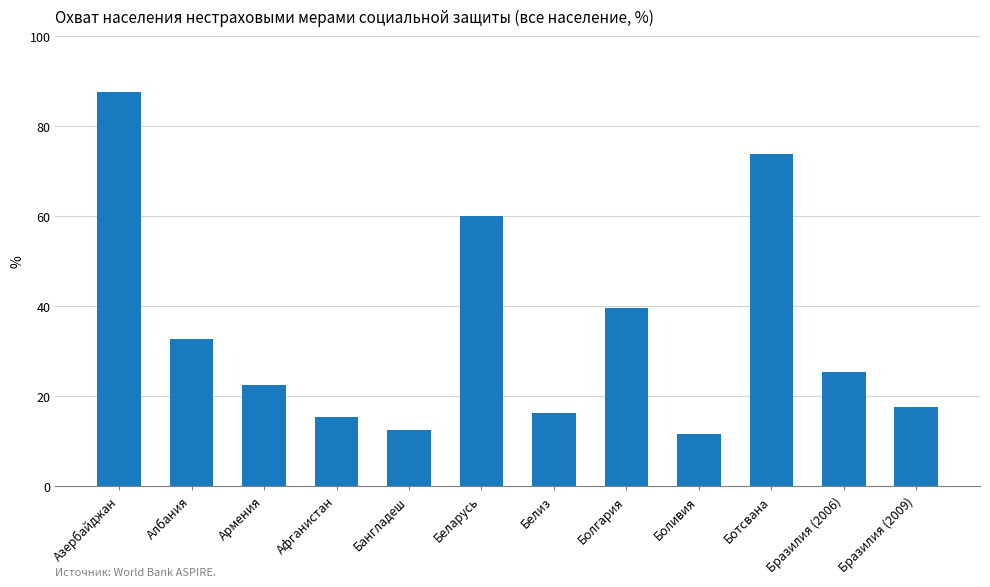

What is the difference between the second highest and minimum values?

62.1